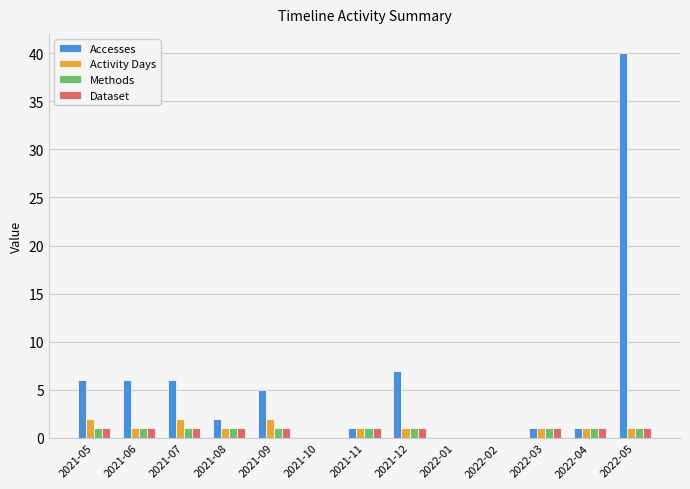

How many data points does each series have?

13